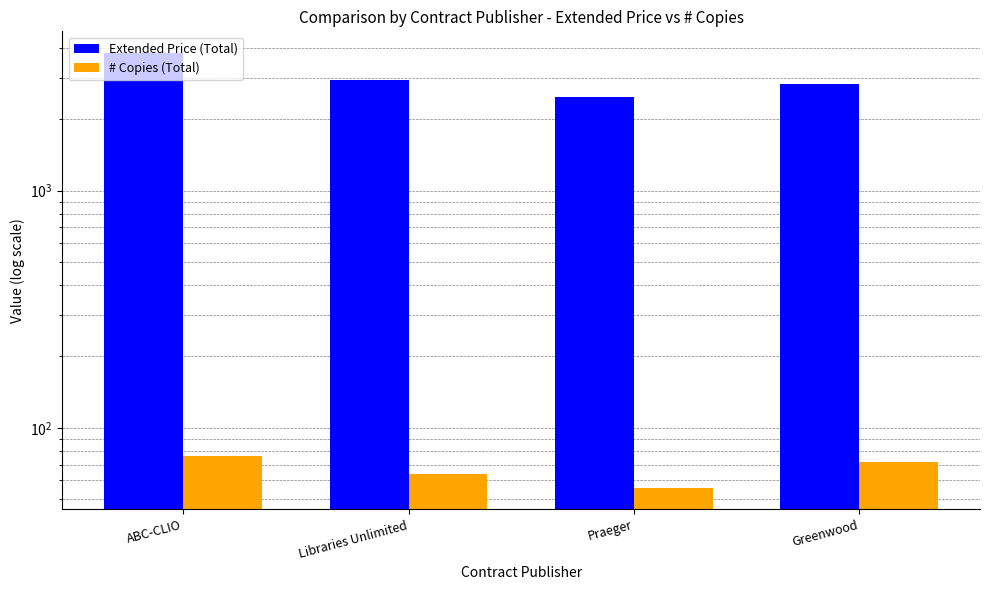

How many bars are there in each group?

2